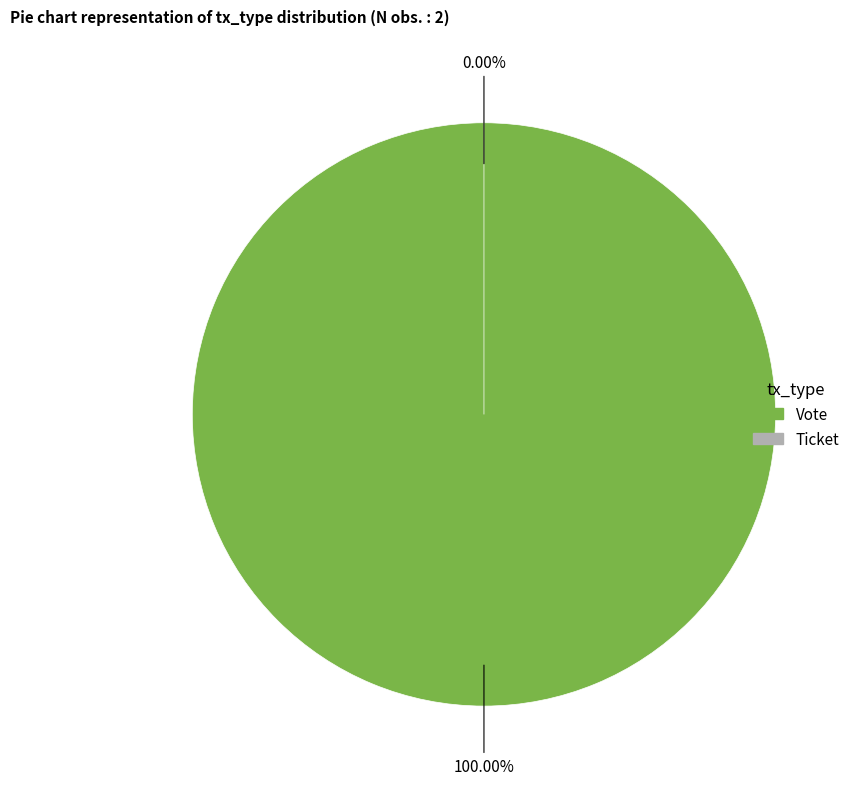

The Vote slice represents 100% of the pie. True or false?

True